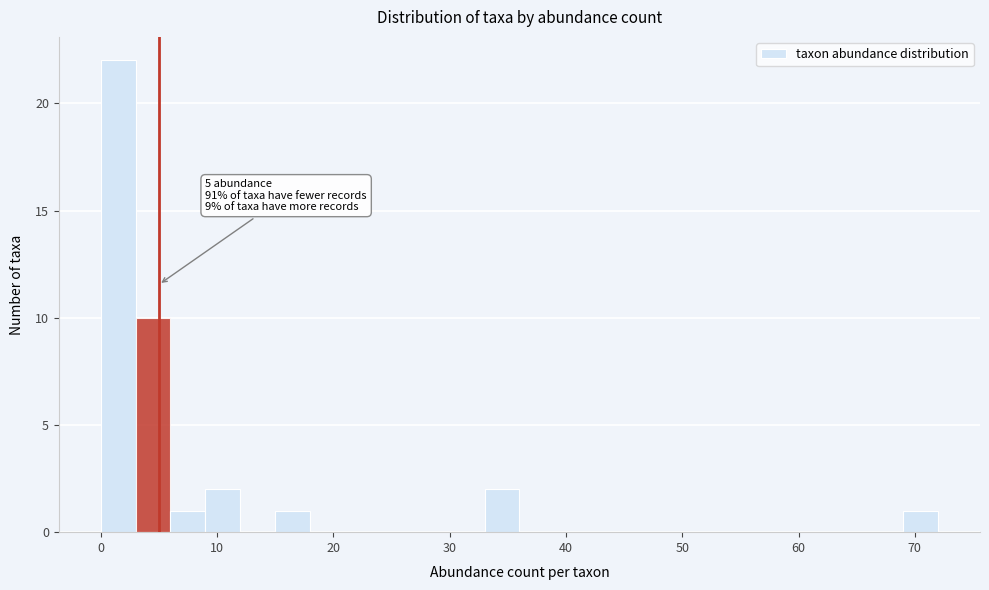

Read against the x-axis, roughly where is the centre of the tallest bar?

2